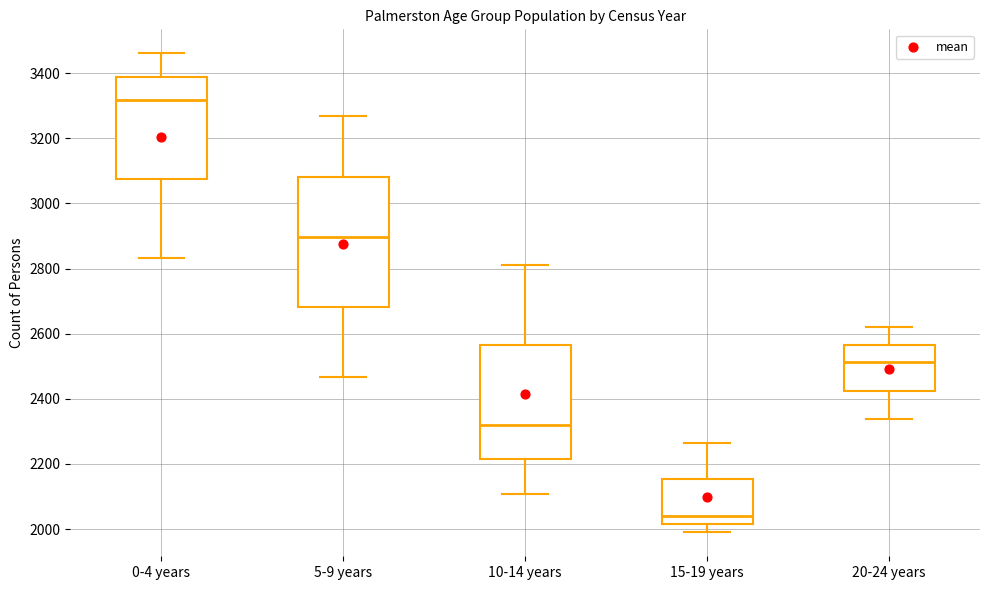

Where does the upper whisker of the box for 5-9 years end on the y-axis? The values are not printed on the chart, so give them approximately, as read against the axis.

3260